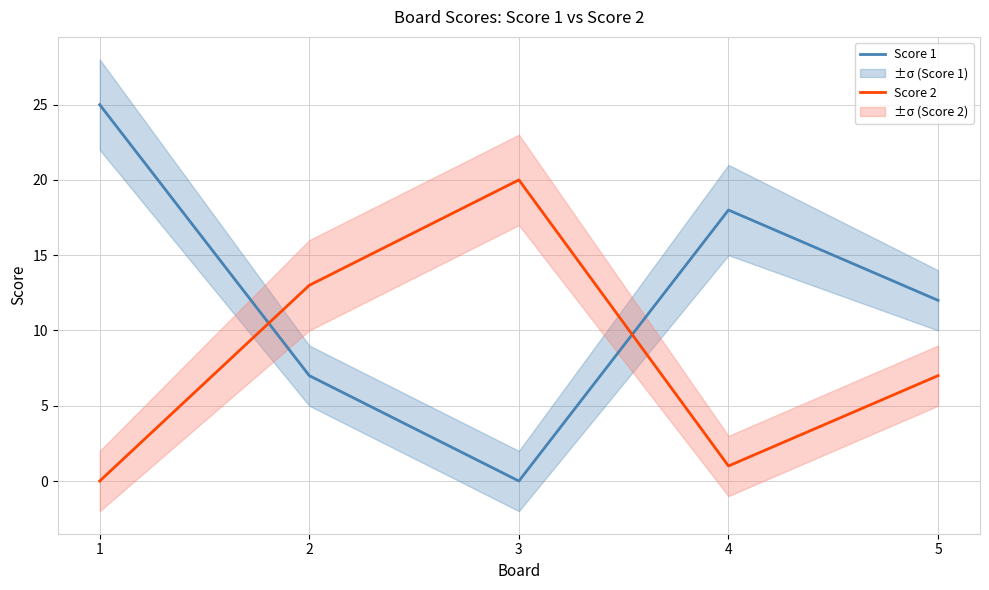

Reading left to right, transcribe all the data shown in this chart.

Score 1: 25	7	0	18	12
Score 2: 0	13	20	1	7